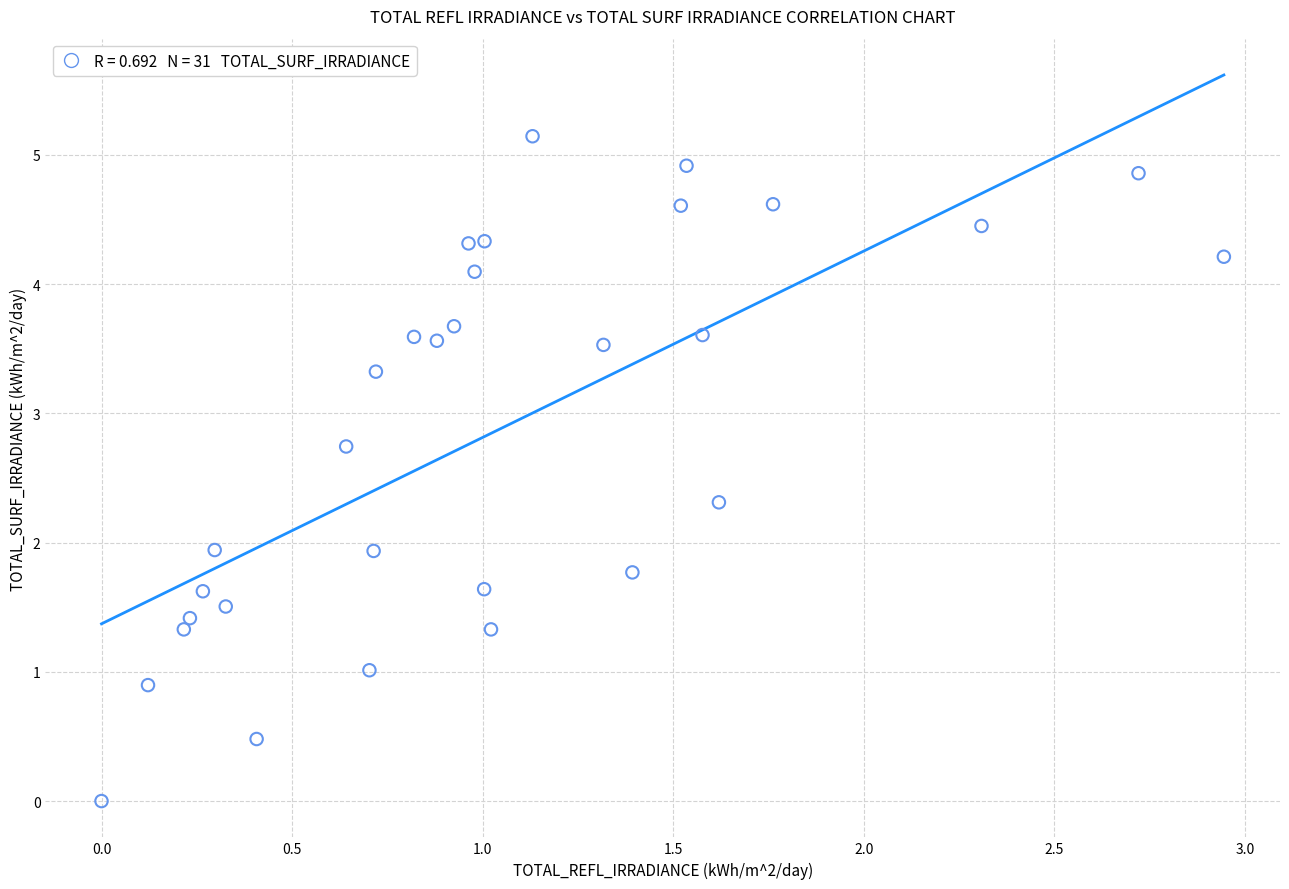

What is the range of X values (max minus min)?

2.9